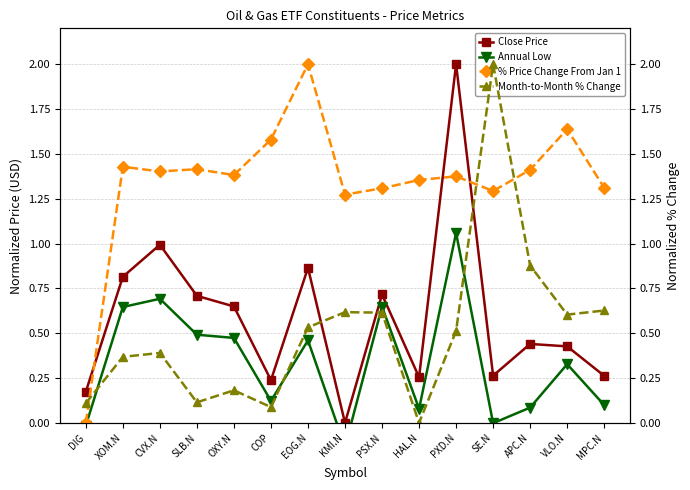

True or false: Annual Low has more than 2 points higher than both neighbors.

True